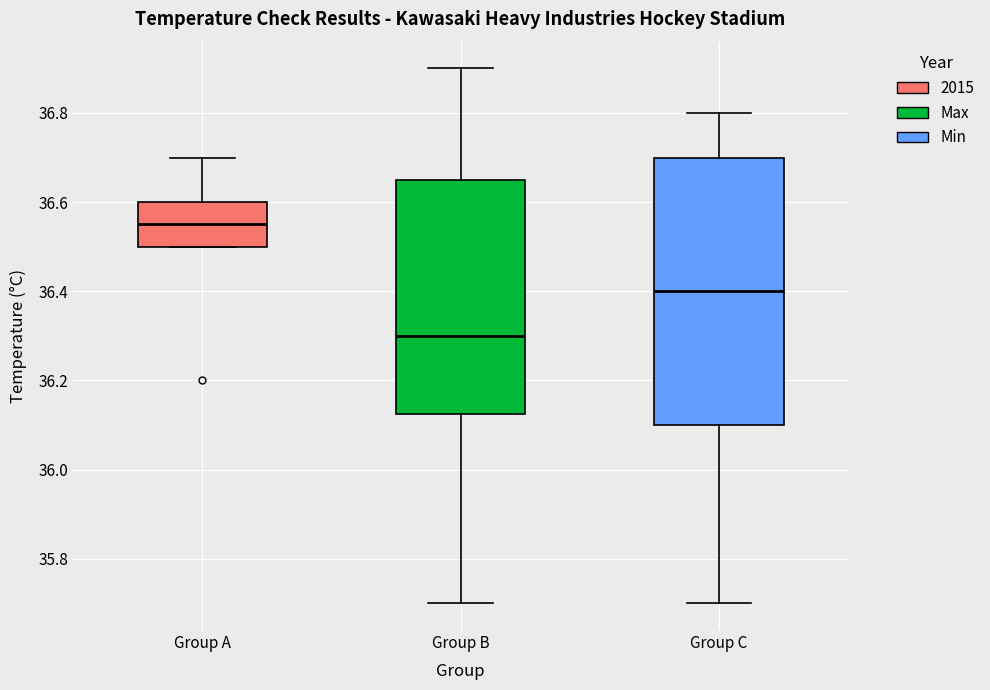

Which box has the lowest median line?

Group B